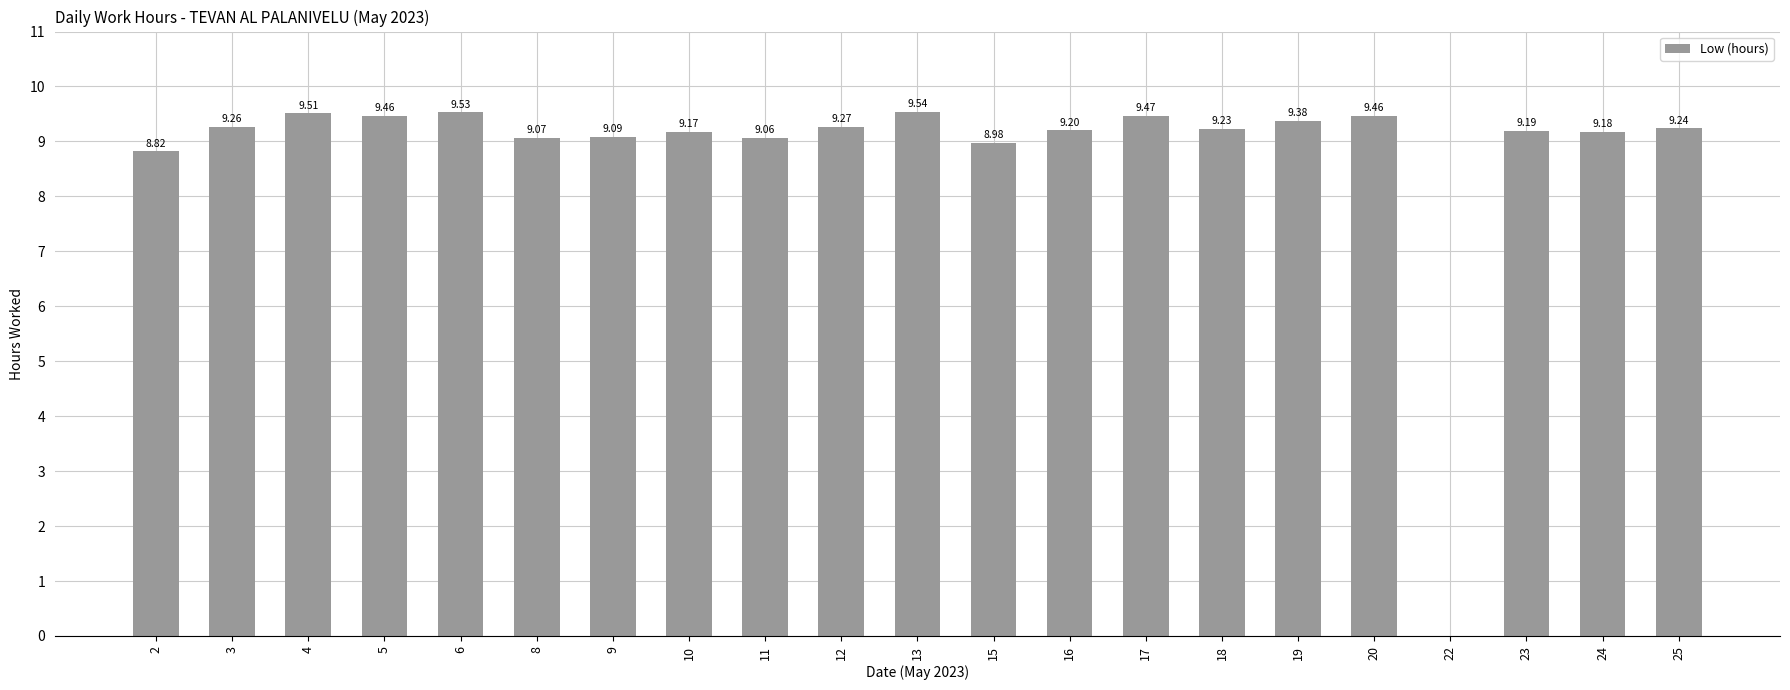

The chart shows a value of 15.0 at 8. True or false?

False